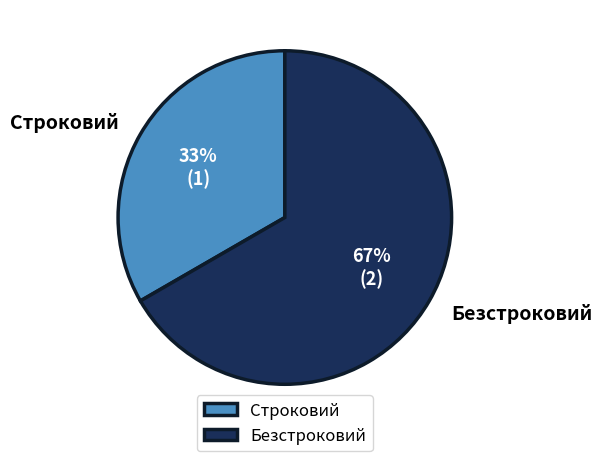

Rank the categories by value from lowest to highest.

Строковий, Безстроковий